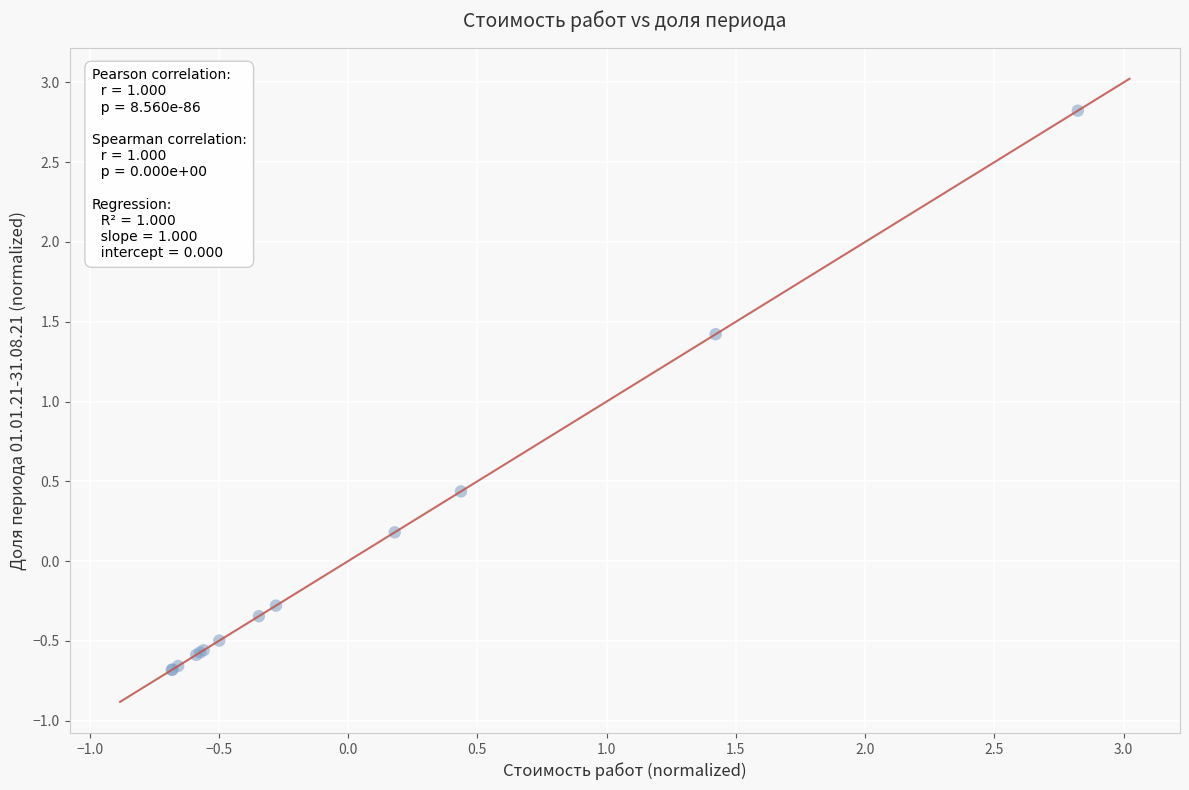

What Y value in the scatter plot is closest to 1?

1.4